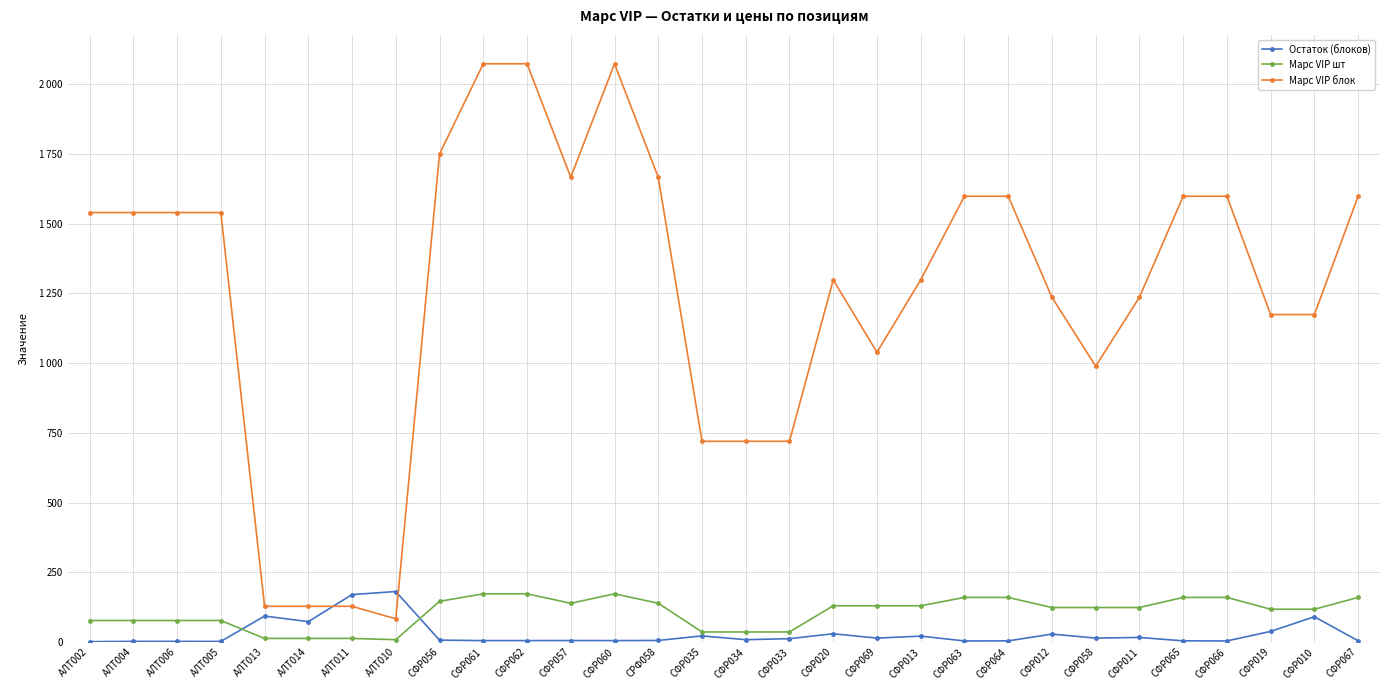

Reading right to left, transcribe all the data shown in this chart.

Остаток (блоков): 4.3	90.6	38.0	3.8	4.1	16.3	14.0	28.4	4.0	3.8	21.1	13.9	29.6	11.9	8.3	21.9	5.5	5.0	5.2	5.0	5.0	6.7	181.0	170.0	73.0	93.0	2.0	2.2	2.2	1.4
Марс VIP шт: 159.8	117.4	117.4	159.8	159.8	123.6	123.6	123.6	159.8	159.8	129.9	129.9	129.9	36.0	36.0	36.0	138.9	172.8	138.9	172.8	172.8	145.8	8.3	12.8	12.8	12.8	77.0	77.0	77.0	77.0
Марс VIP блок: 1598.5	1174.3	1174.3	1598.5	1598.5	1236.3	989.0	1236.3	1598.5	1598.5	1298.7	1039.0	1298.7	719.8	719.8	719.8	1666.8	2073.6	1666.8	2073.6	2073.6	1750.2	83.0	128.0	128.0	128.0	1540.0	1540.0	1540.0	1540.0